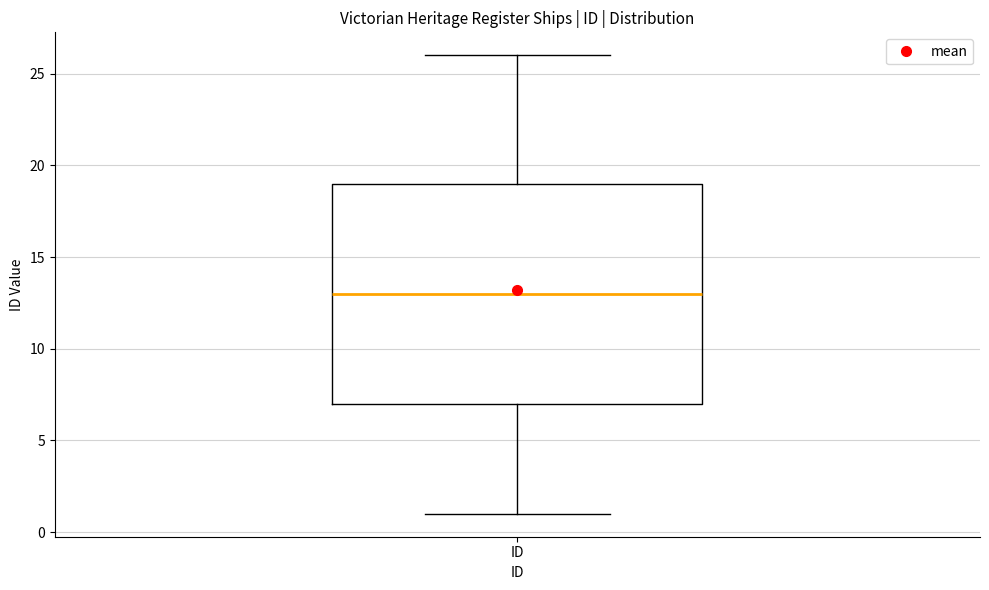

Where does the upper whisker of the box for ID end on the y-axis? The values are not printed on the chart, so give them approximately, as read against the axis.

26